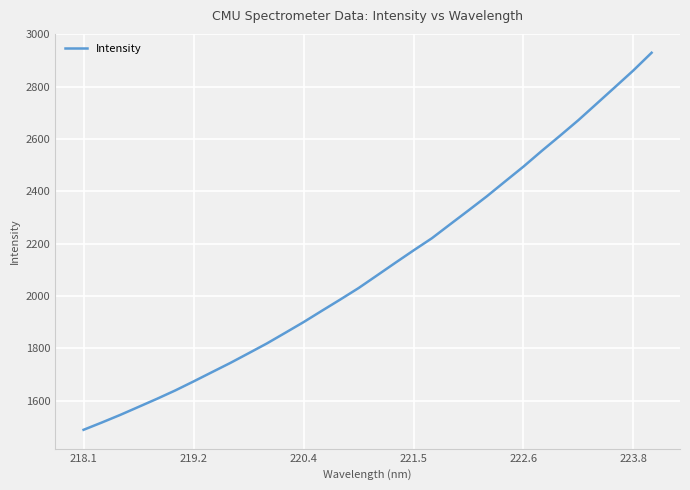

Does the chart have visible grid lines?

Yes